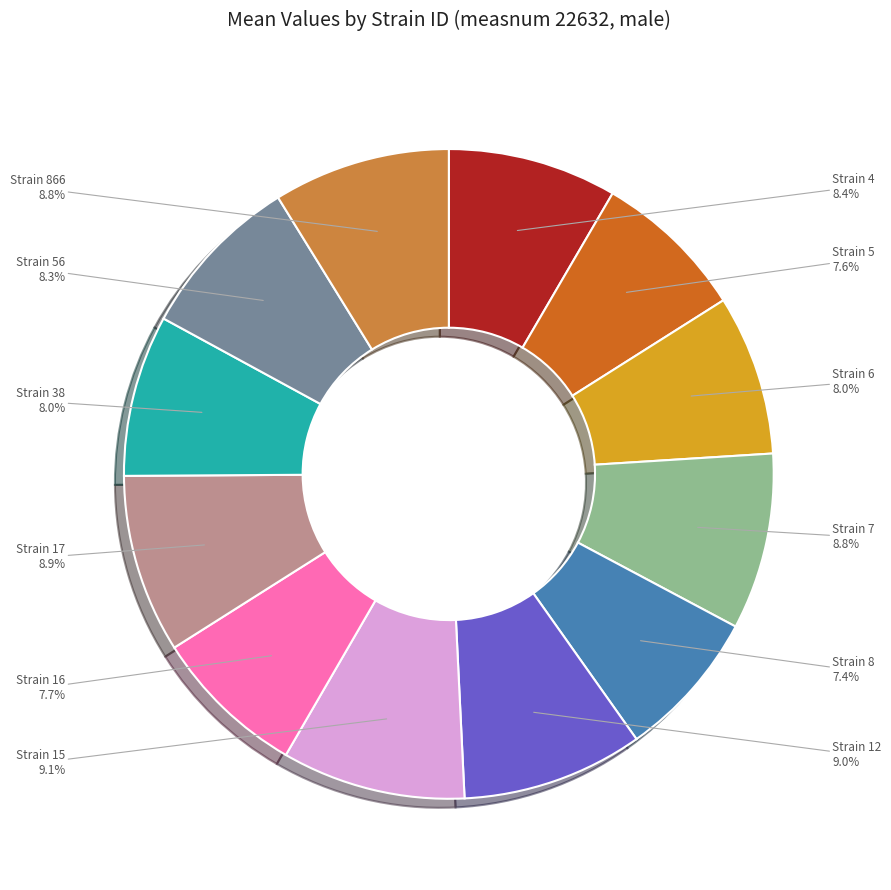

Does any single category account for the majority?

No